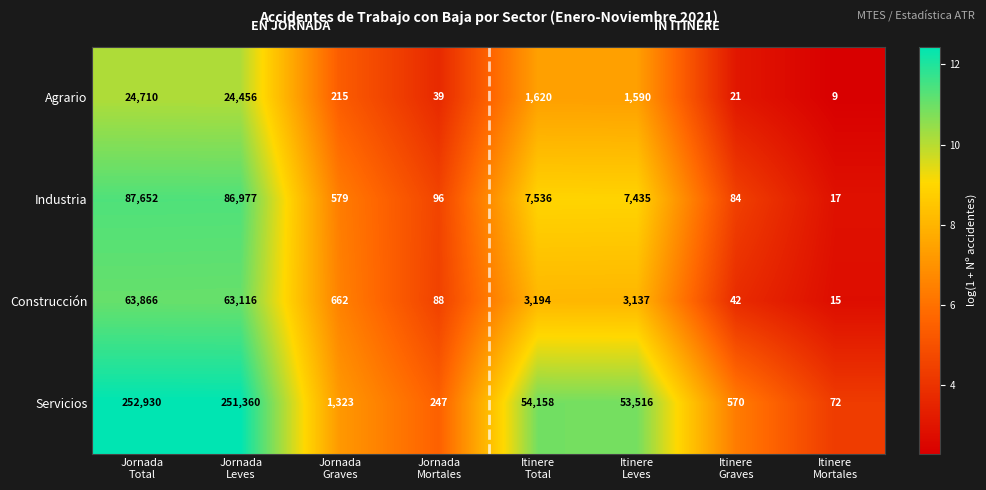

Which series has the widest spread of values?

Servicios